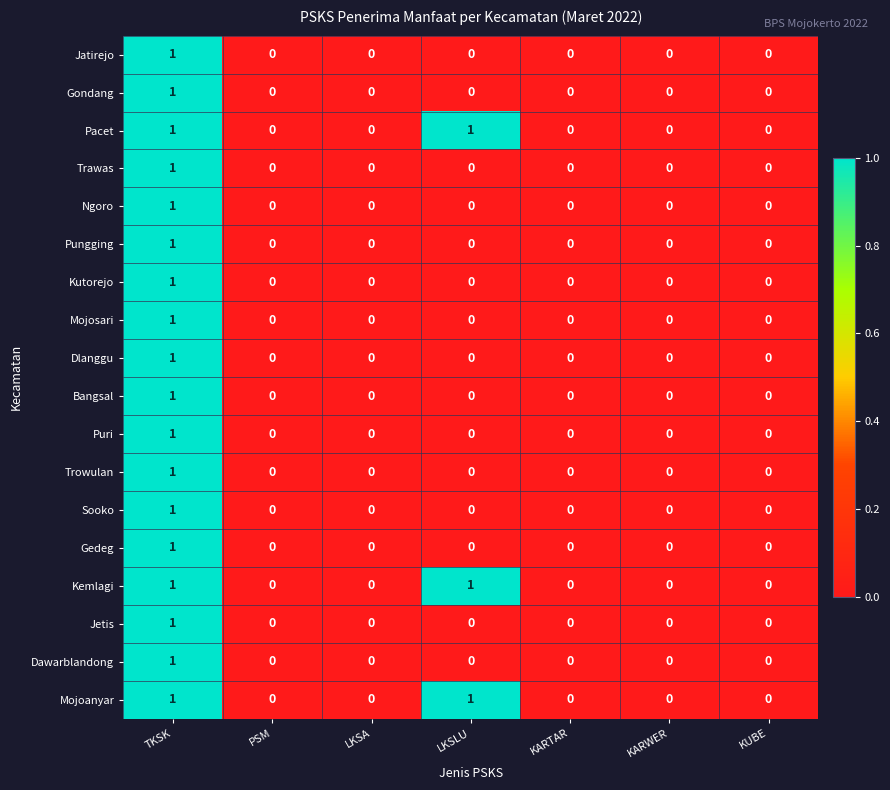

Count the number of data series in this chart.

18